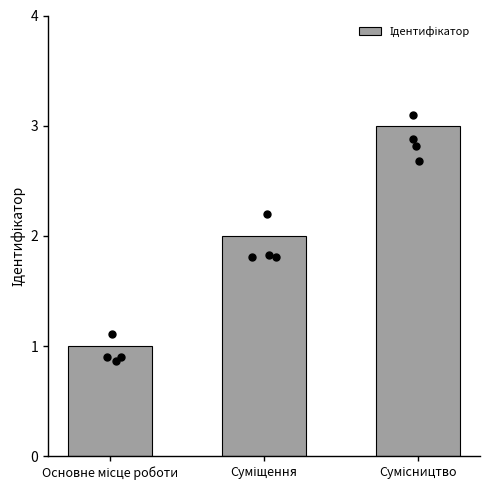

What is the change in value from Основне місце роботи to Суміщення?

+1